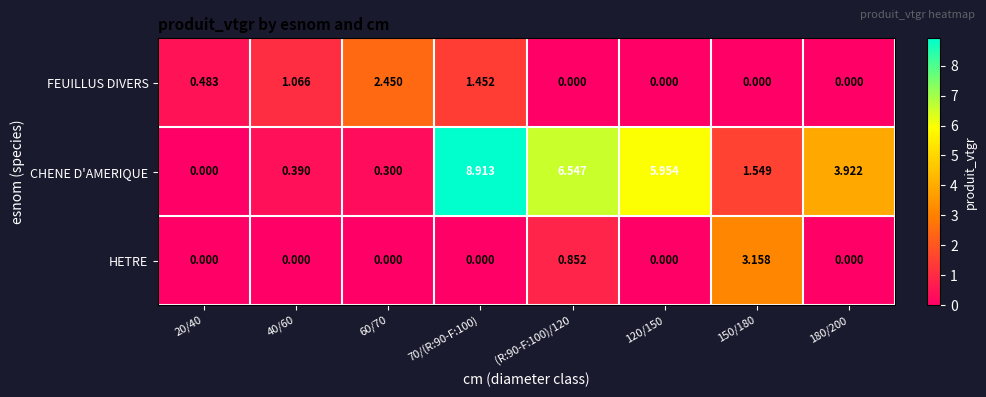

List the series in order of their peak value, highest first.

CHENE D'AMERIQUE, HETRE, FEUILLUS DIVERS